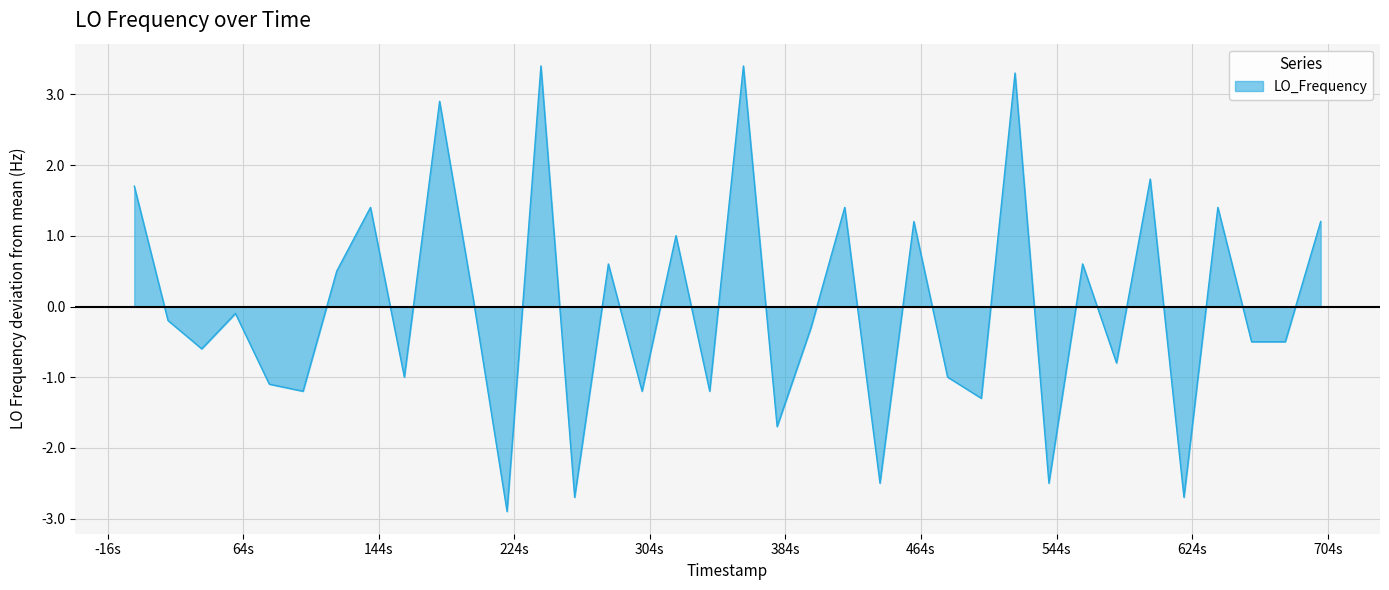

What is the greatest value displayed?

3.4